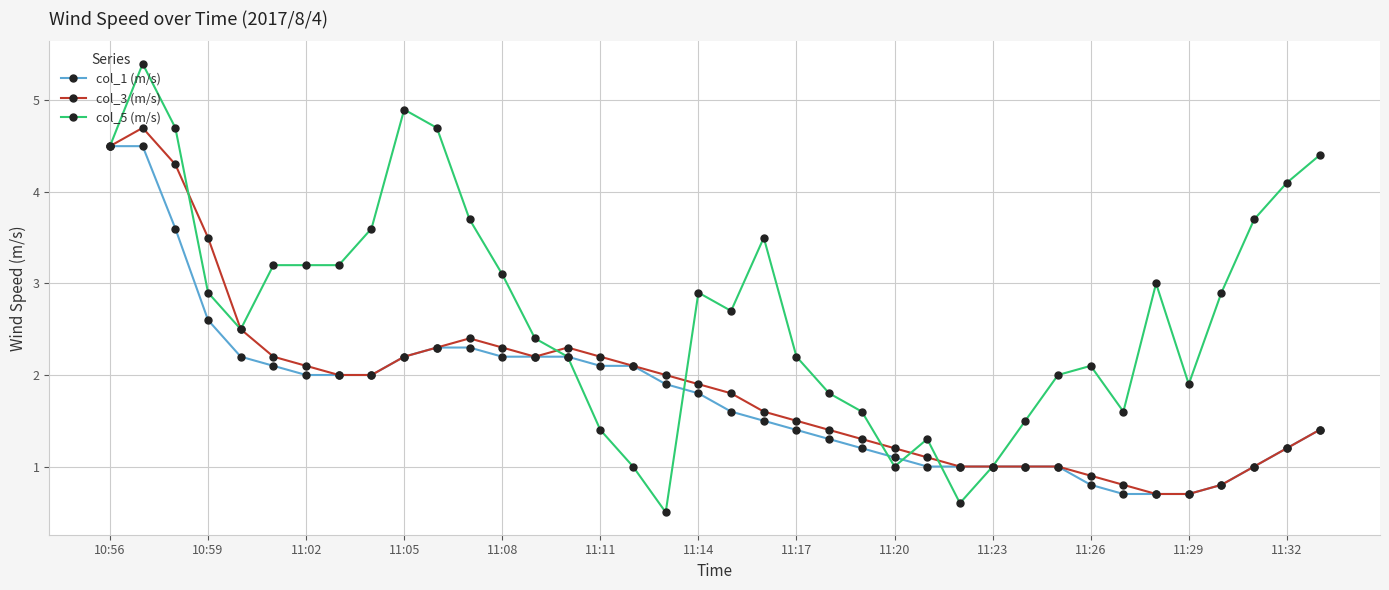

What is the value of the col_3 (m/s) point at the 3rd from the left?

4.3